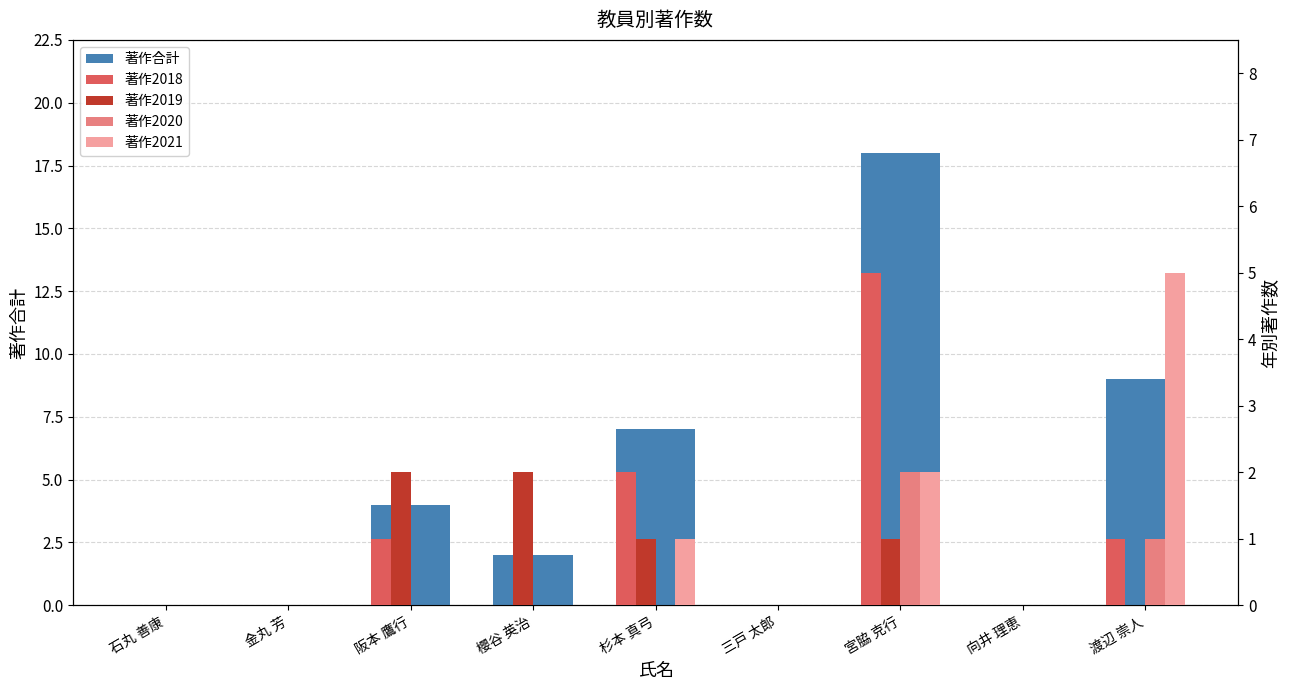

Are the bars horizontal?

No